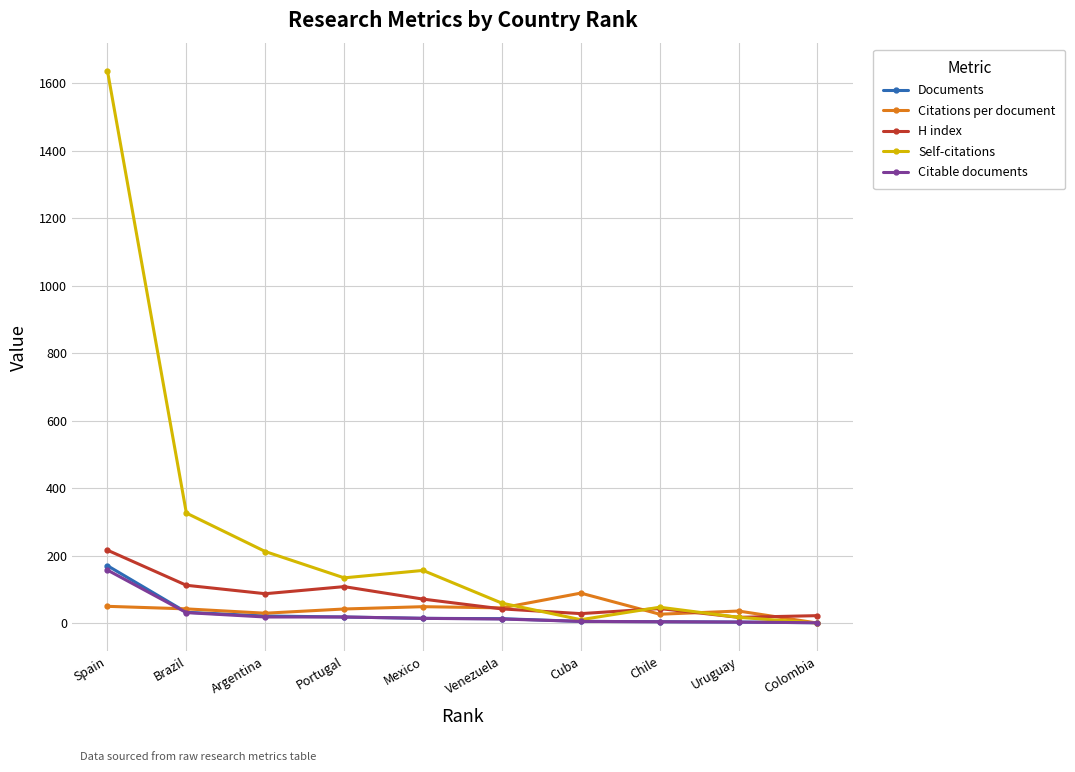

What is the sum of the Documents values at Mexico and Uruguay?

17.0